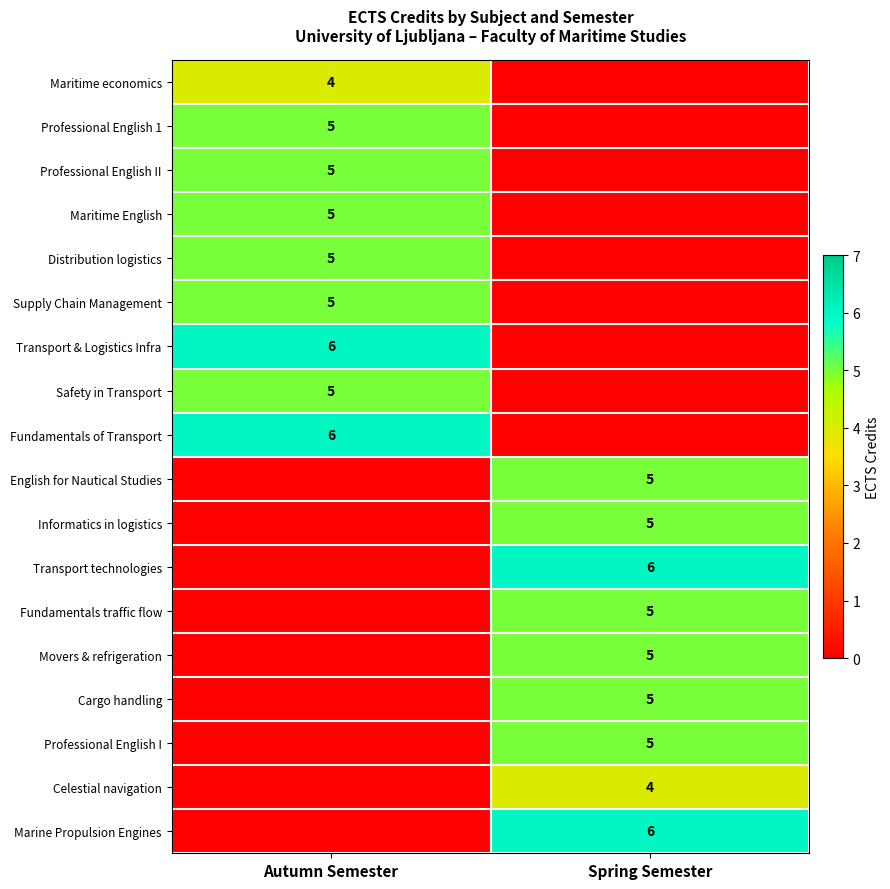

The Professional English 1 series shows 5 at Autumn Semester. True or false?

True